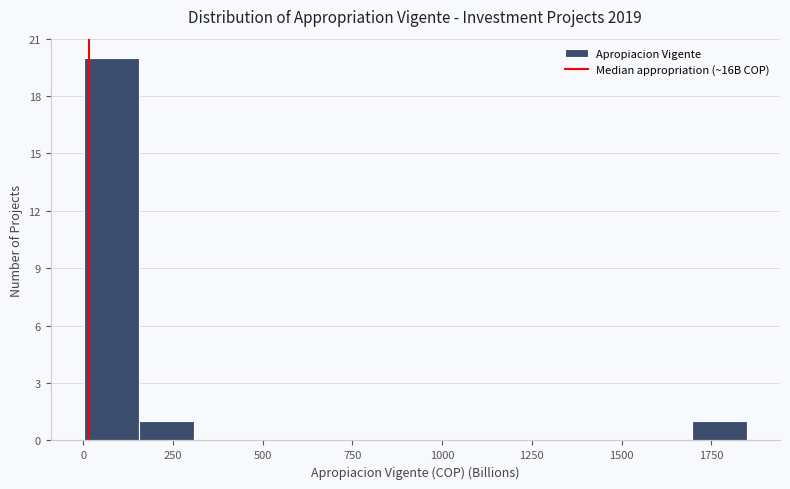

Read against the x-axis, roughly where is the centre of the tallest bar?

100